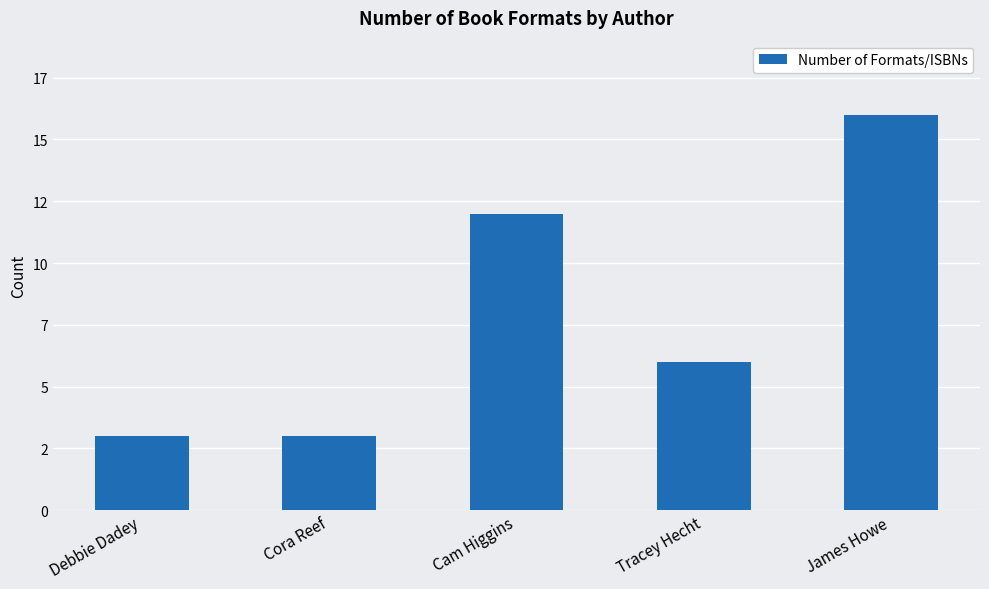

Which label corresponds to the smallest value in the chart?

Debbie Dadey